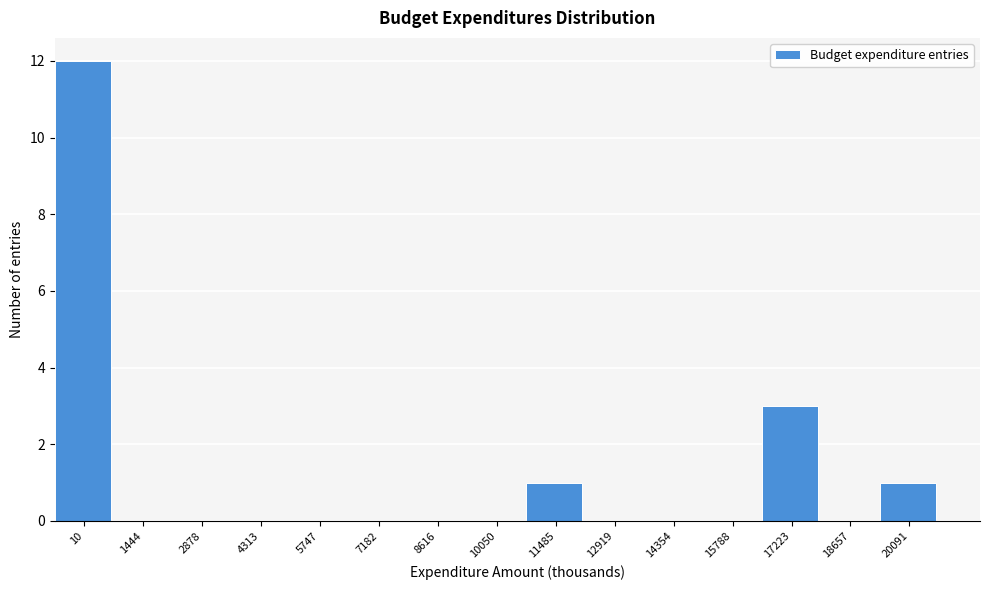

Reading left to right, what are all the values shown in this chart?

10=12	1444=0	2878=0	4313=0	5747=0	7182=0	8616=0	10050=0	11485=1	12919=0	14354=0	15788=0	17223=3	18657=0	20091=1